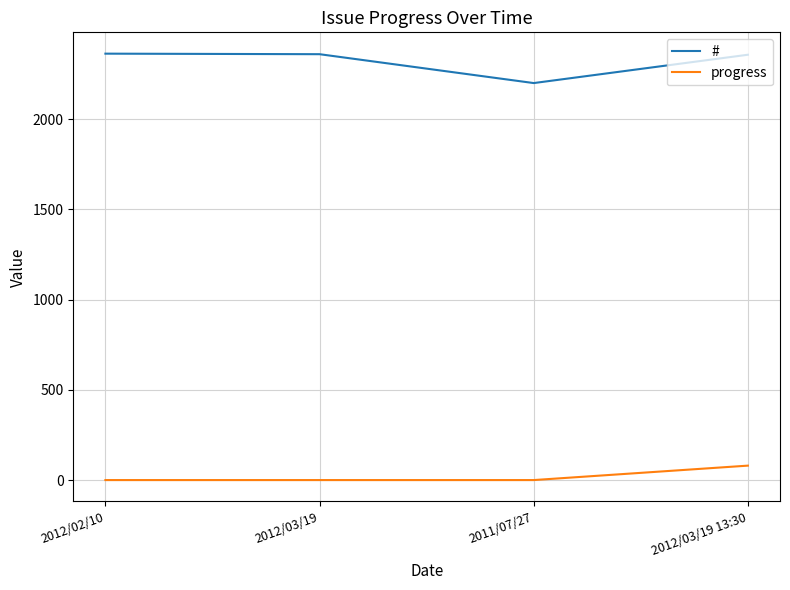

Rank the series at 2011/07/27 from lowest to highest value.

progress, #